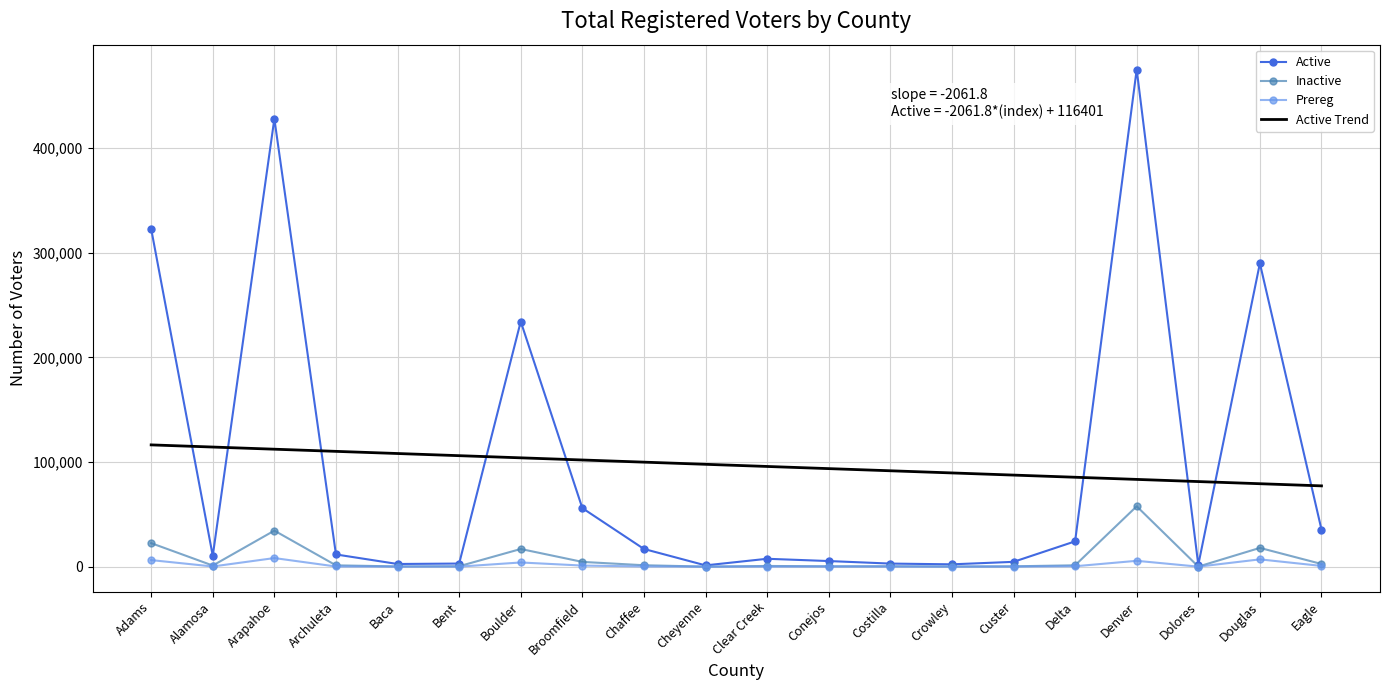

Which series has the largest range (max minus min)?

Active